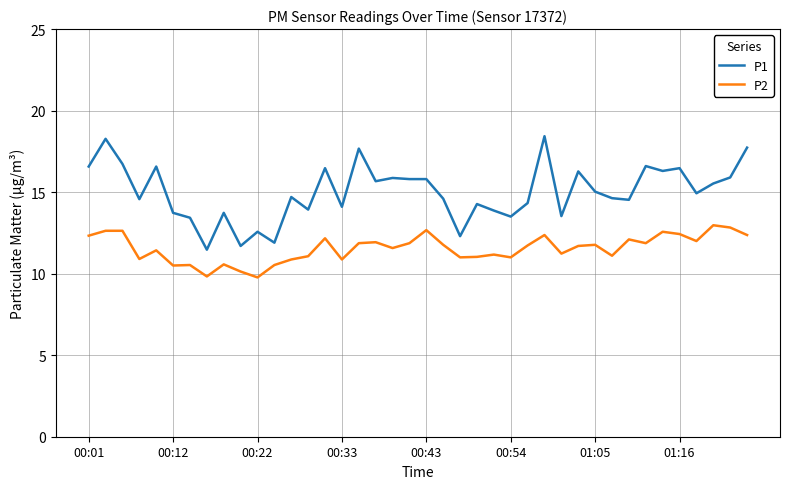

What is the minimum value for P1?

11.5